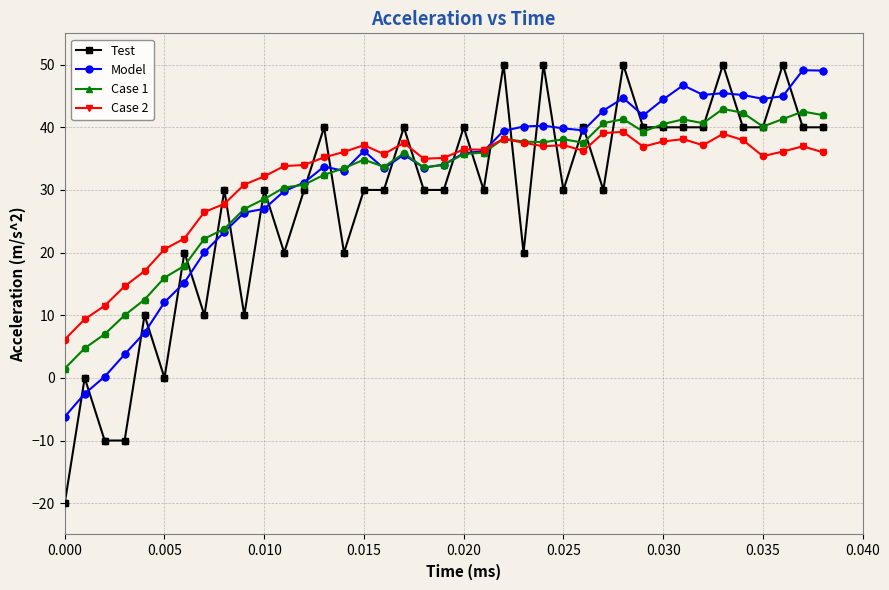

What are all the series names shown in the legend?

Test, Model, Case 1, Case 2